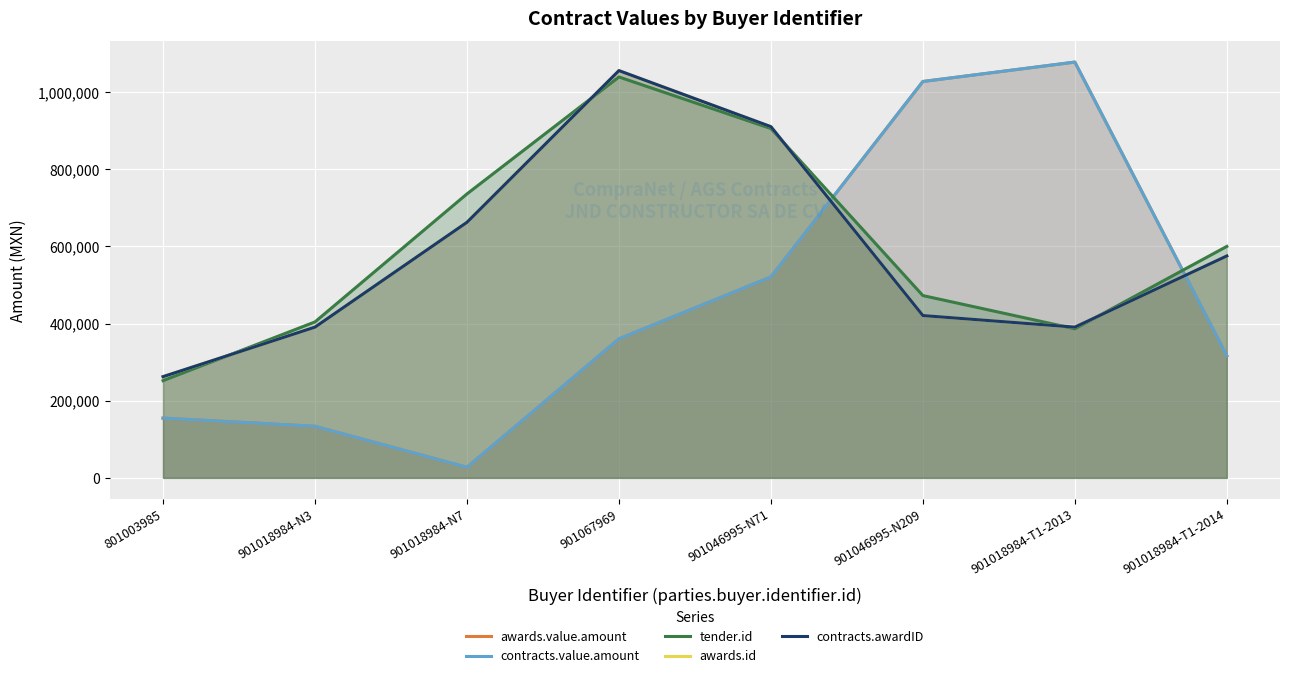

The awards.id series shows 390640.0 at 901018984-T1-2013. True or false?

True